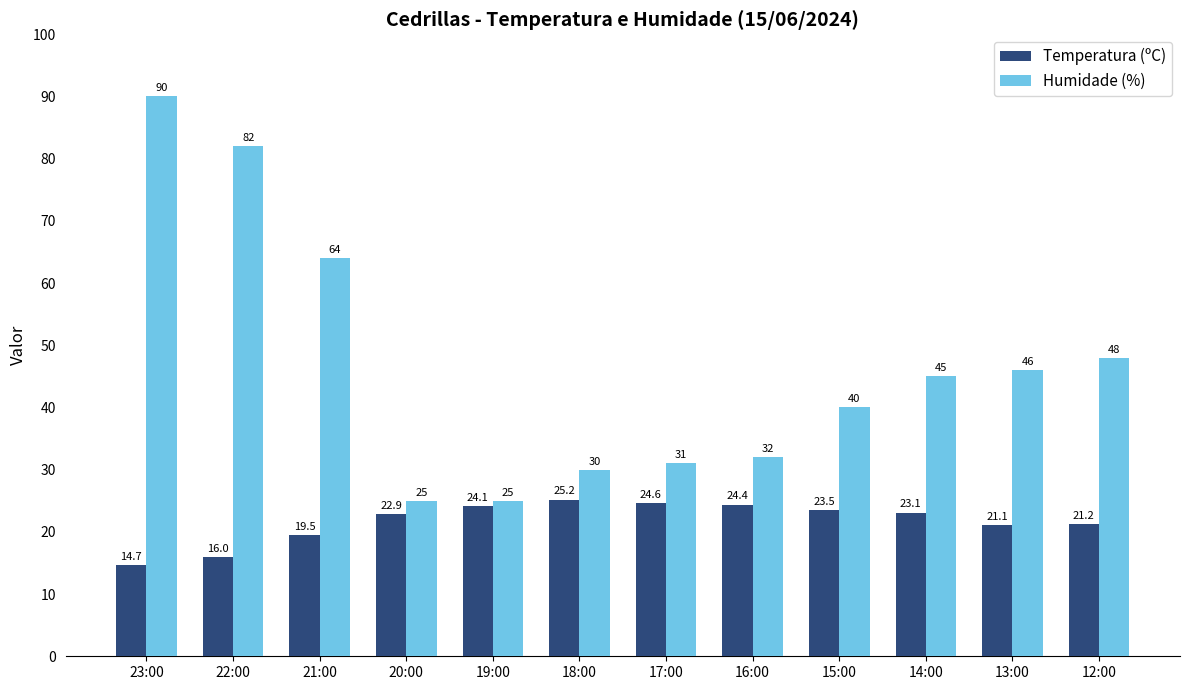

Which series has the largest total across all categories?

Humidade (%)